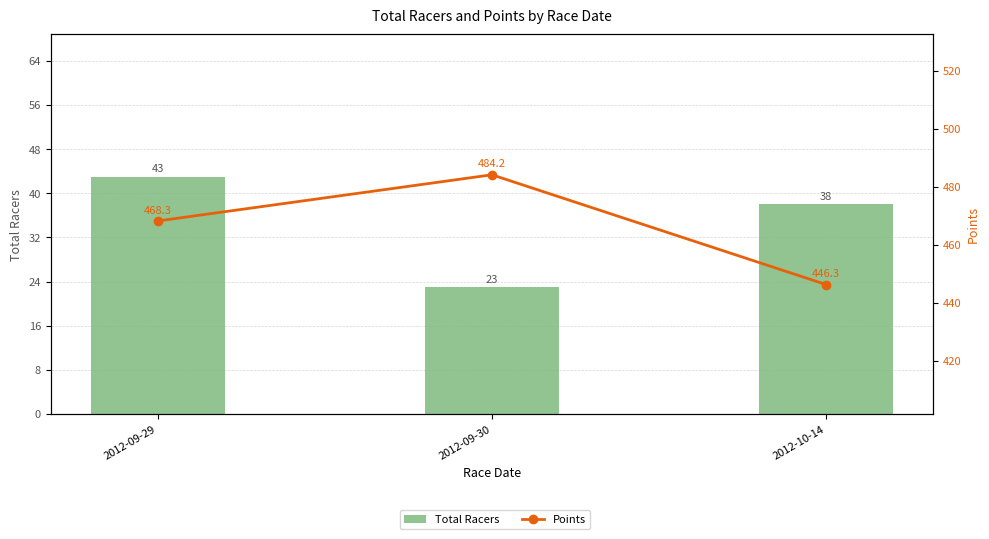

Which series has the widest spread of values?

Points